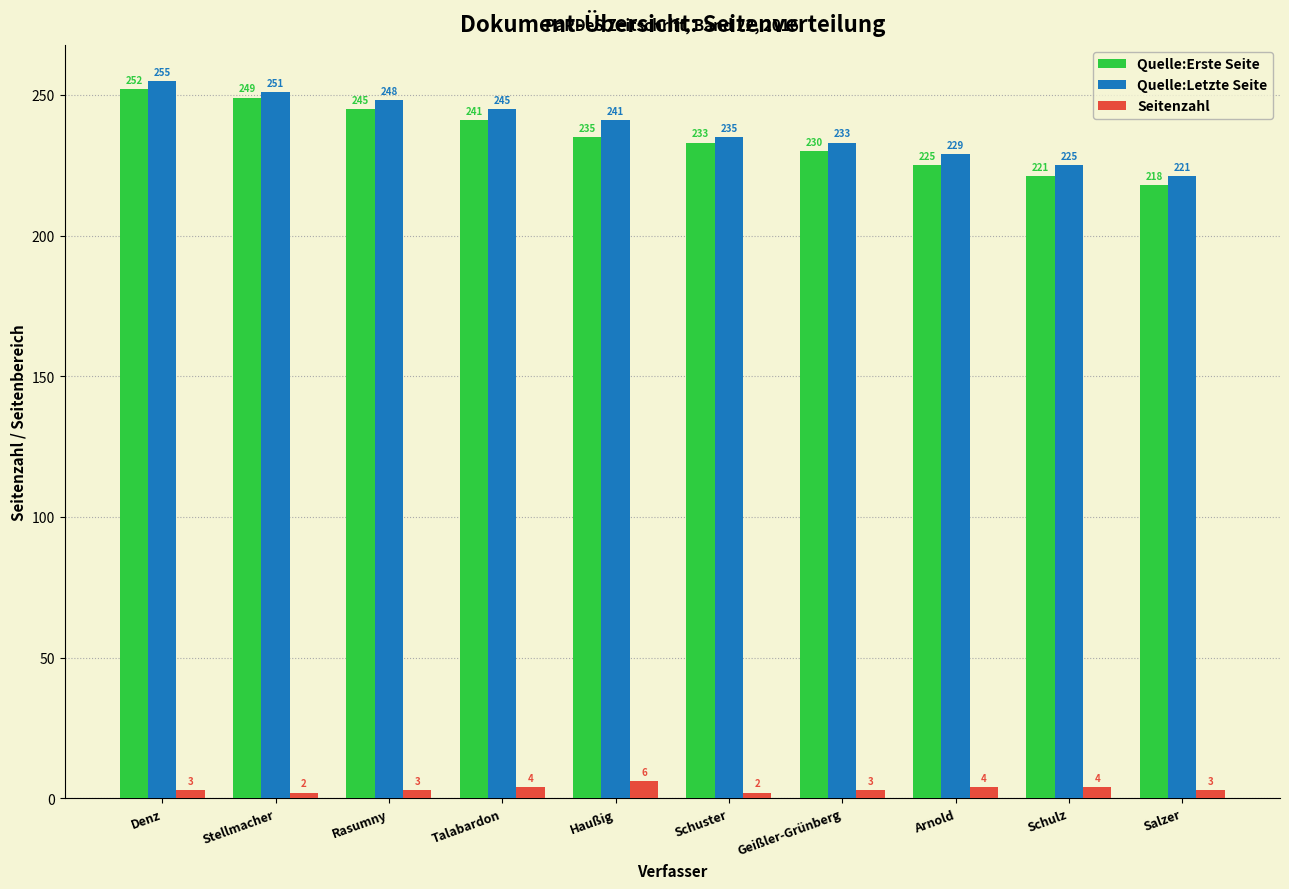

What is the label of the 3rd bar from the right?

Arnold